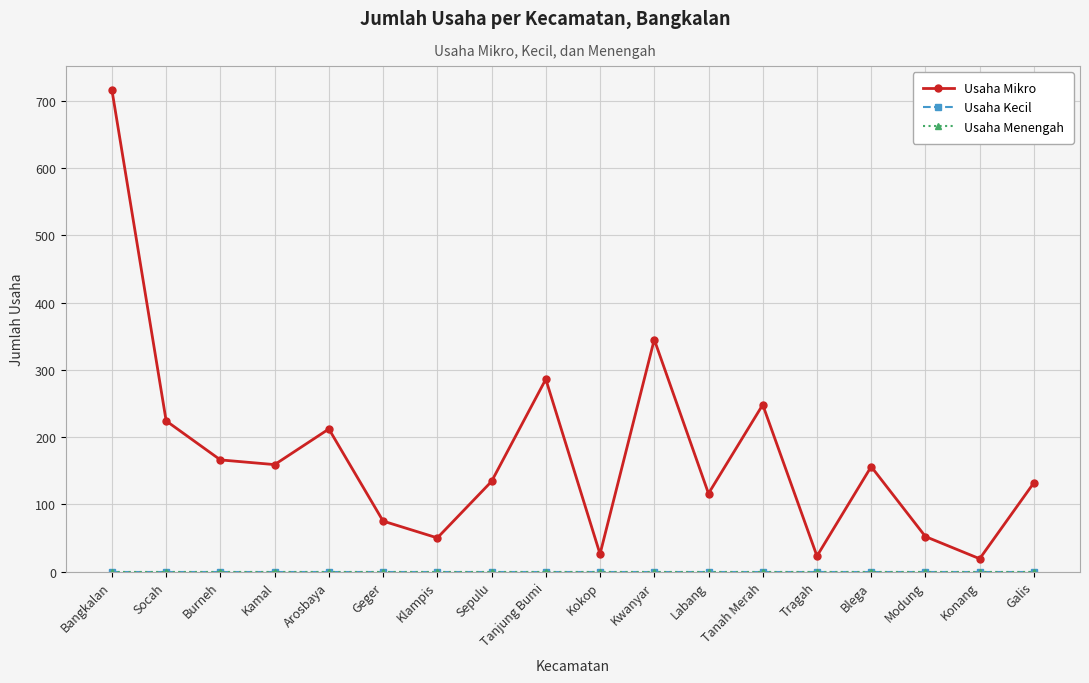

What is the label of the 13th point from the left?

Tanah Merah